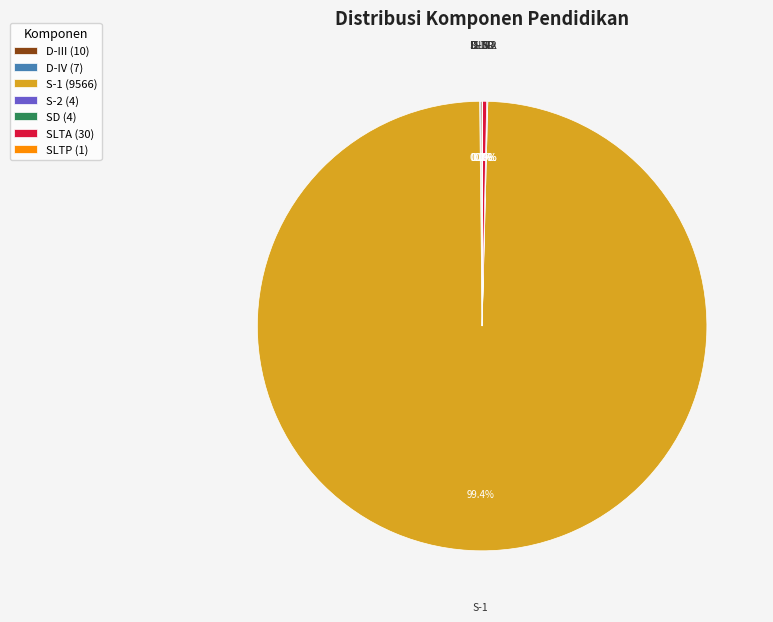

Is S-1 (9566) the majority of the pie?

Yes